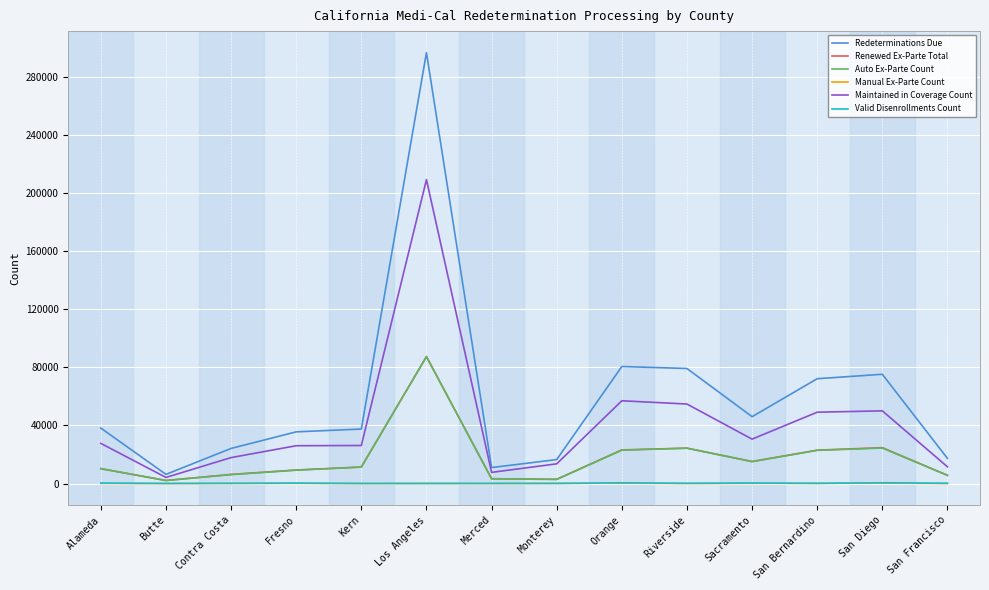

What position from the left is Contra Costa?

3